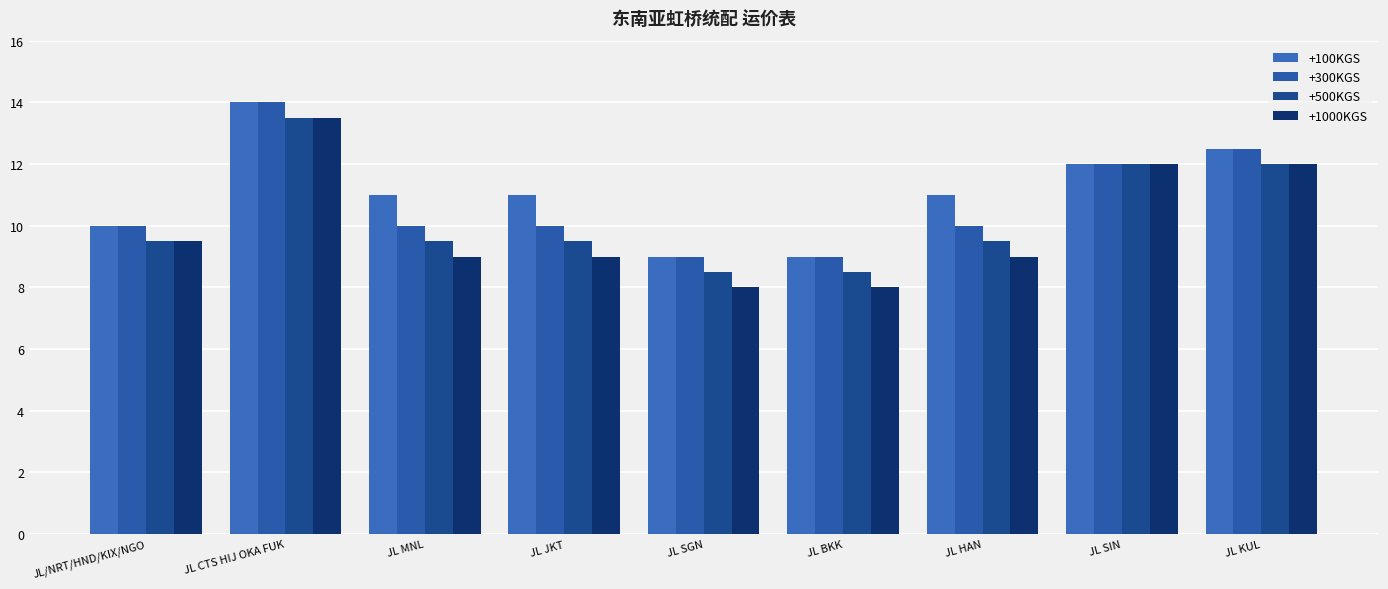

Are the bars grouped side by side (vs. stacked)?

Yes